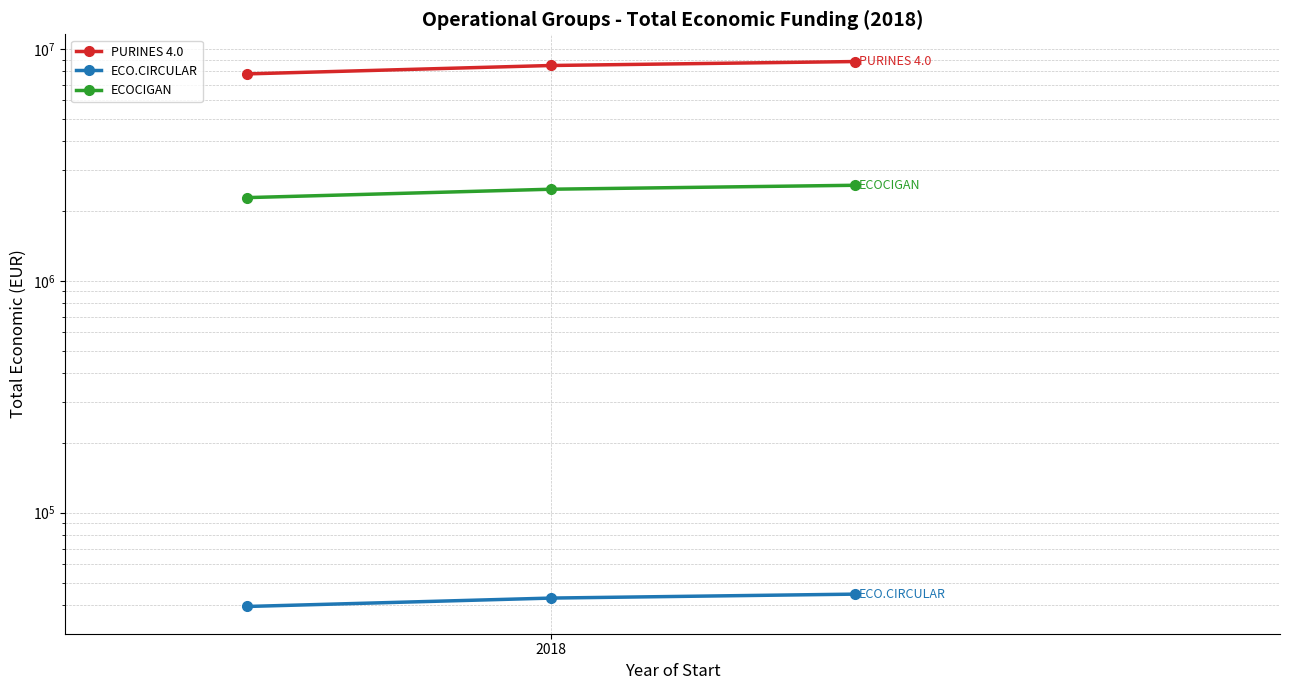

Is the value of ECOCIGAN at 2 greater than the value of PURINES 4.0 at 2018?

No